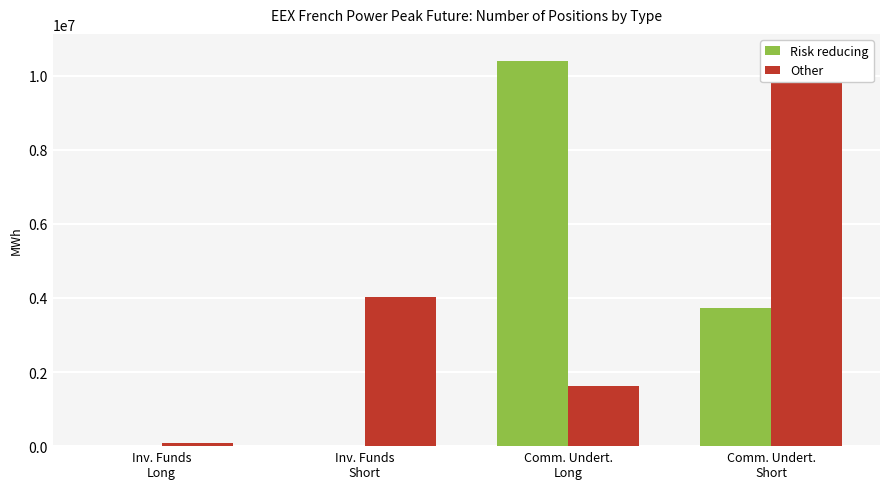

The value of Risk reducing at Comm. Undert.
Short is 3717228. True or false?

True